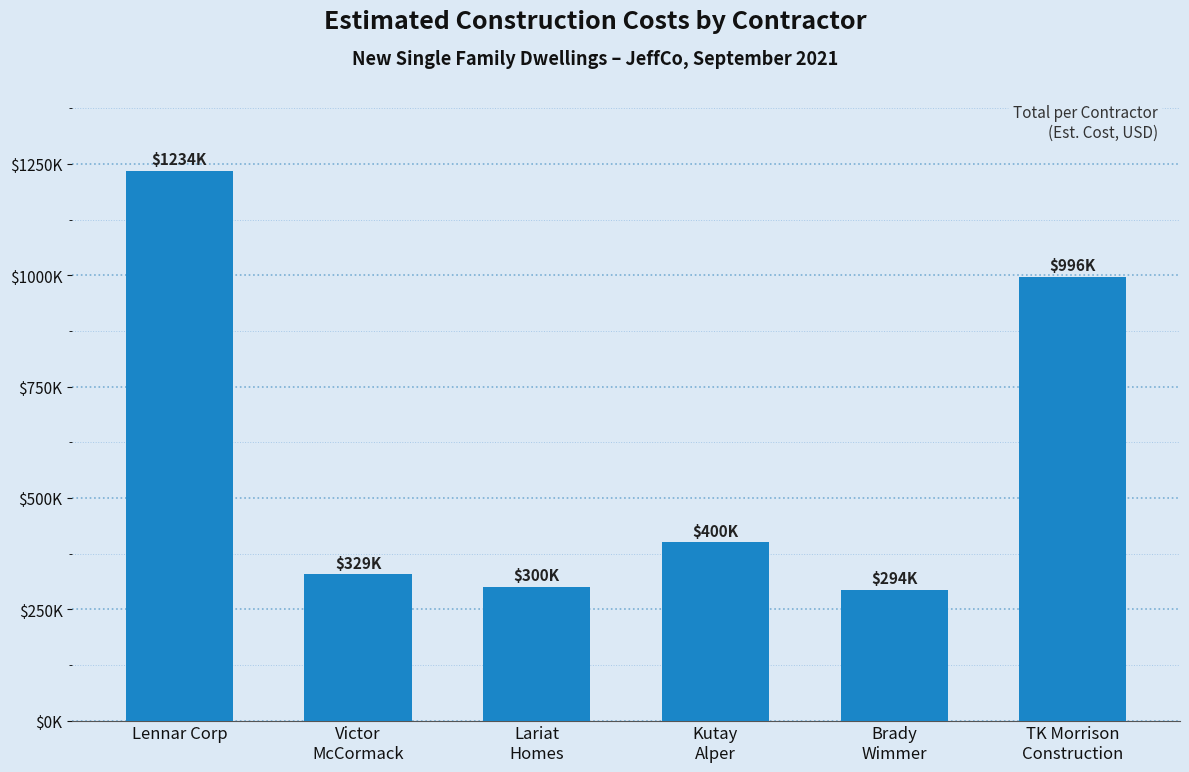

What is the change in value from Victor
McCormack to TK Morrison
Construction?

+667422